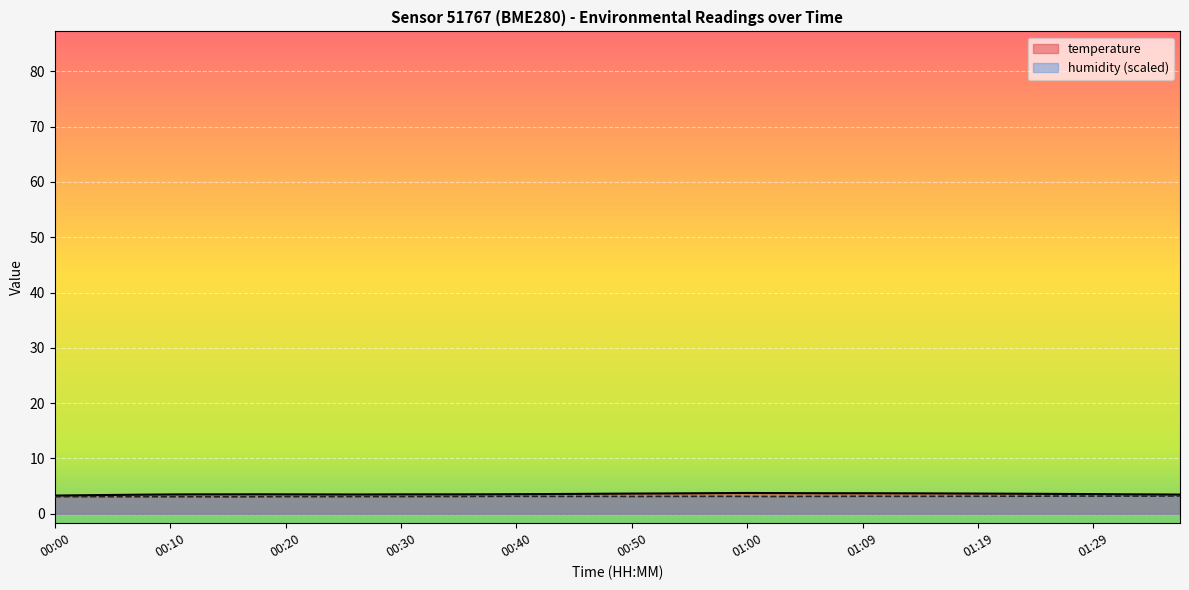

Is the value of temperature at 00:52 greater than the value of humidity at 01:31?

Yes